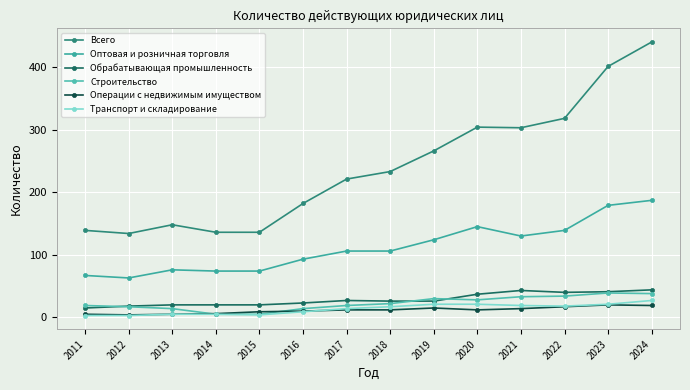

Reading left to right, transcribe all the data shown in this chart.

Всего: 2011=139	2012=134	2013=148	2014=136	2015=136	2016=182	2017=221	2018=233	2019=266	2020=304	2021=303	2022=318	2023=401	2024=440
Оптовая и розничная торговля: 2011=67	2012=63	2013=76	2014=74	2015=74	2016=93	2017=106	2018=106	2019=124	2020=145	2021=130	2022=139	2023=179	2024=187
Обрабатывающая промышленность: 2011=15	2012=18	2013=20	2014=20	2015=20	2016=23	2017=27	2018=26	2019=26	2020=37	2021=43	2022=40	2023=41	2024=44
Строительство: 2011=19	2012=17	2013=14	2014=5	2015=5	2016=14	2017=19	2018=22	2019=30	2020=28	2021=33	2022=34	2023=39	2024=38
Операции с недвижимым имуществом: 2011=5	2012=4	2013=5	2014=6	2015=9	2016=10	2017=12	2018=12	2019=15	2020=12	2021=14	2022=17	2023=20	2024=19
Транспорт и складирование: 2011=3	2012=3	2013=5	2014=5	2015=4	2016=9	2017=14	2018=17	2019=21	2020=21	2021=19	2022=18	2023=21	2024=27